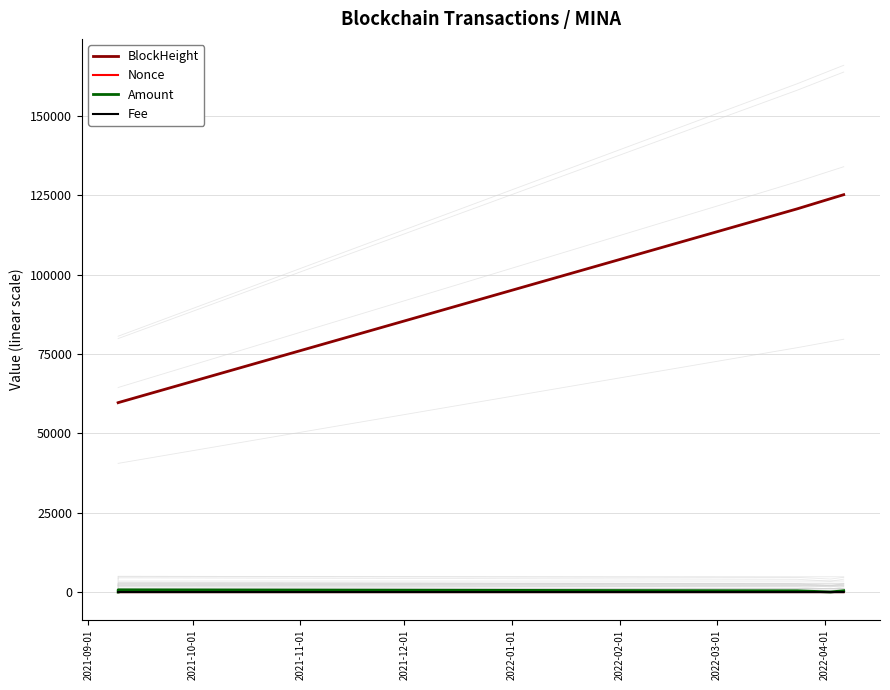

True or false: Amount and Fee cross at least once.

False